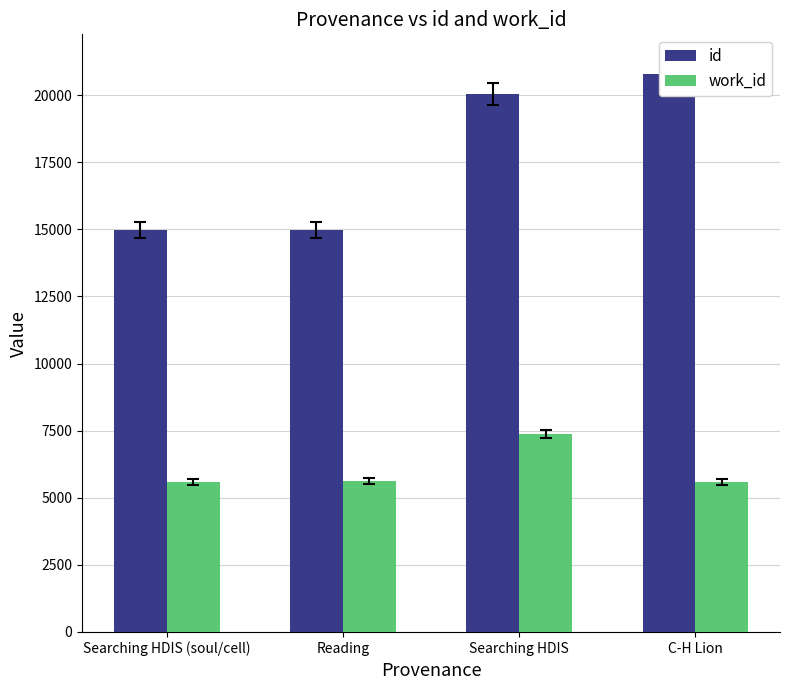

Which series has the largest total across all categories?

id